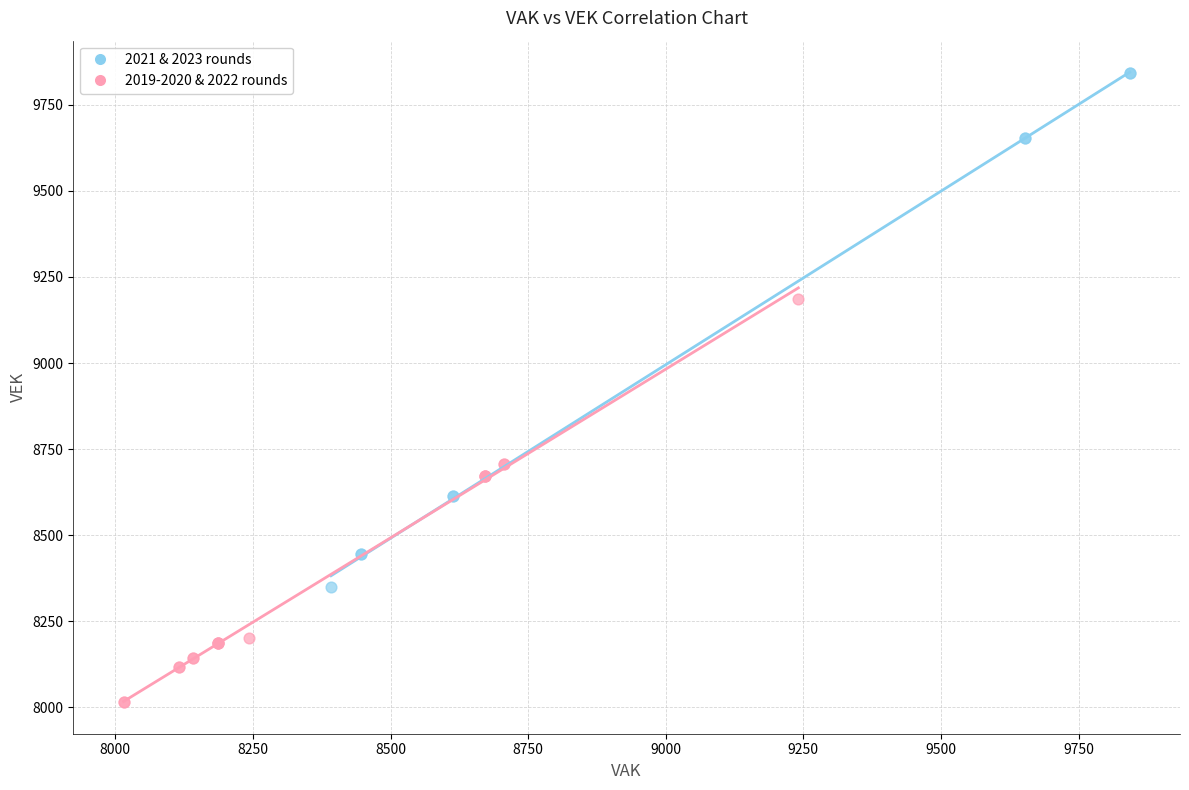

What are all the series names shown in the legend?

2021 & 2023 rounds, 2019-2020 & 2022 rounds